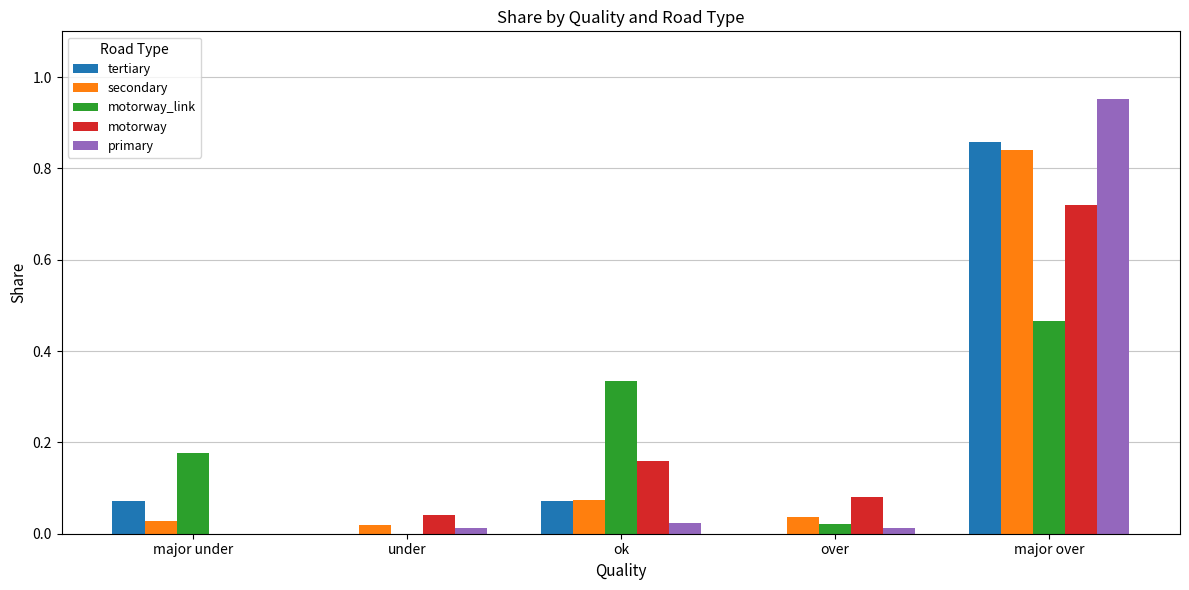

Which label corresponds to the largest value in the chart?

major over